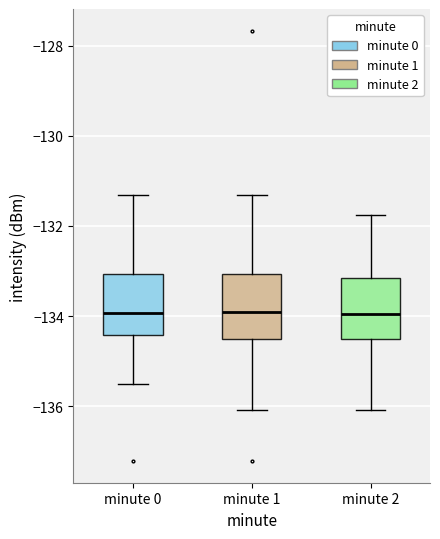

Where is the upper edge of the box for minute 0 on the y-axis? The values are not printed on the chart, so give them approximately, as read against the axis.

-133.0